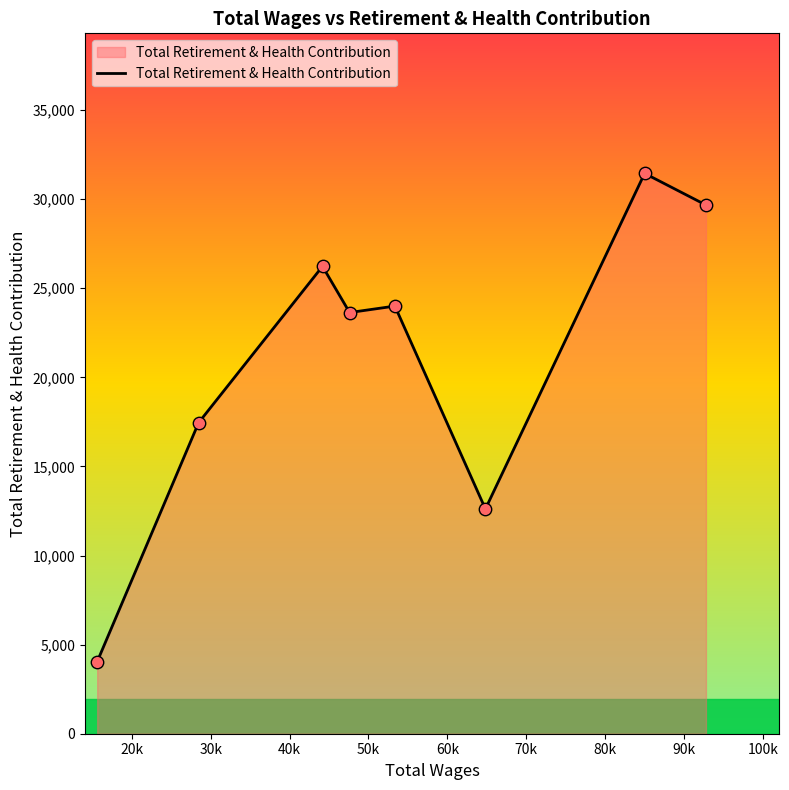

What is the difference between the maximum and second lowest values?

18830